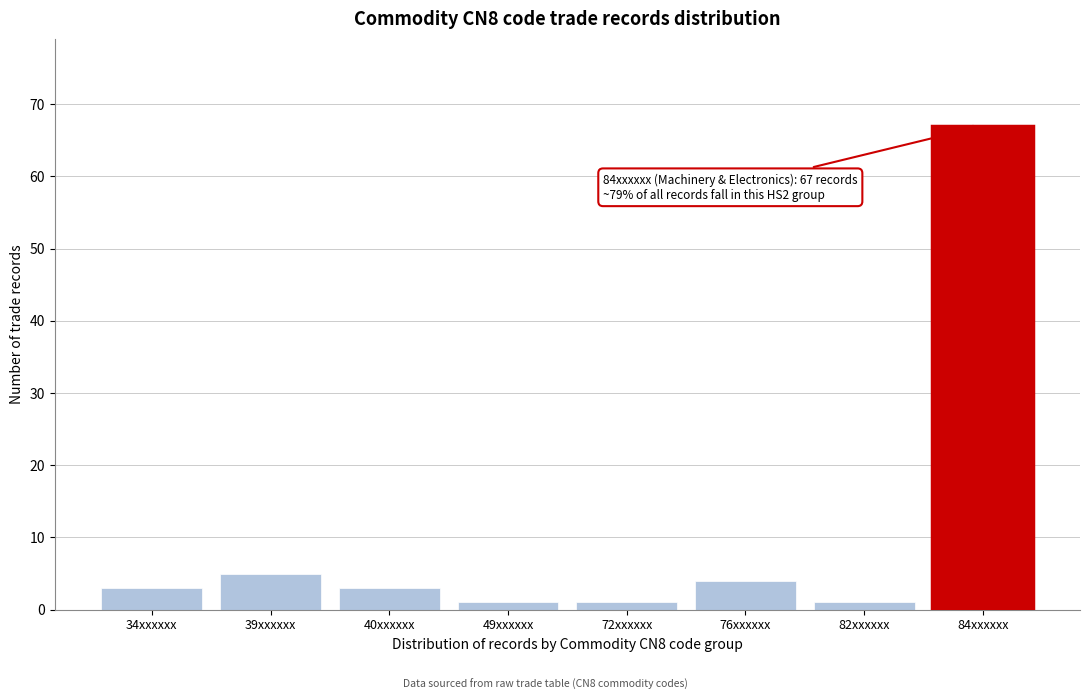

Reading left to right, list all the values displayed in this chart.

34xxxxxx=3	39xxxxxx=5	40xxxxxx=3	49xxxxxx=1	72xxxxxx=1	76xxxxxx=4	82xxxxxx=1	84xxxxxx=67